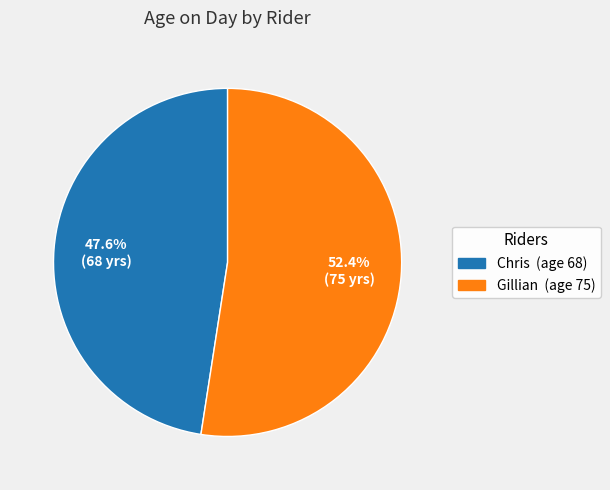

Combined, what portion of the pie is Chris and Gillian?

100.0%